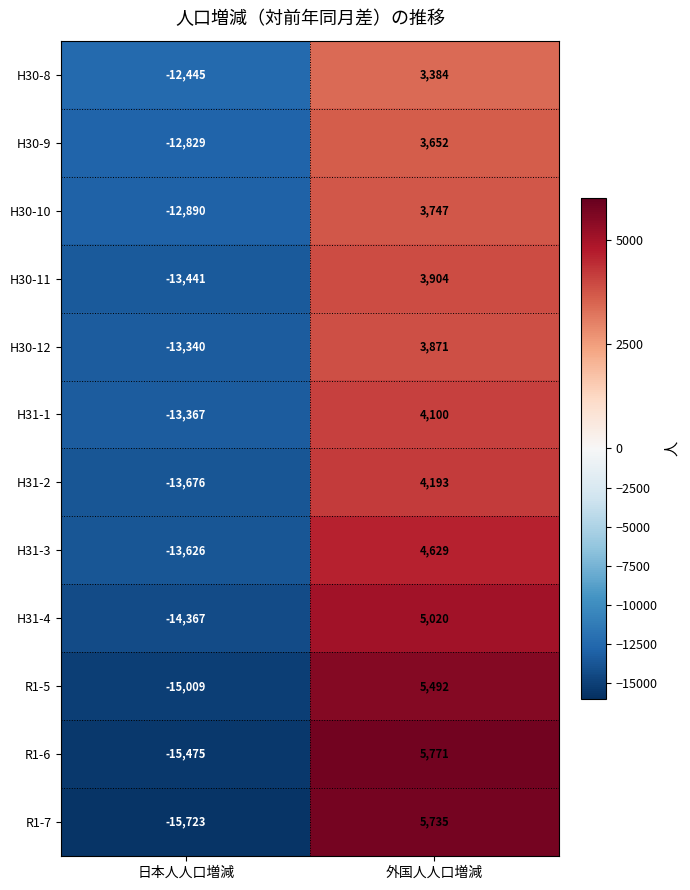

How many categories are shown in the chart?

2